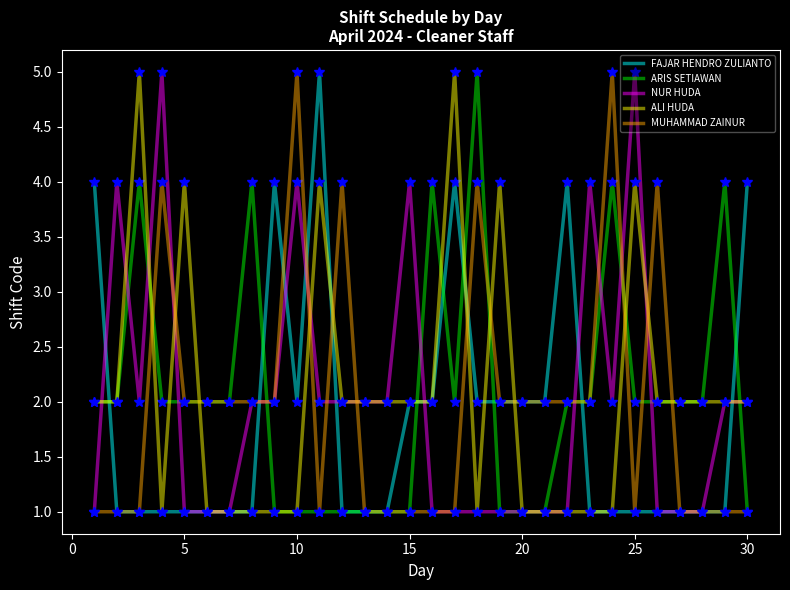

What is the maximum value for NUR HUDA?

5